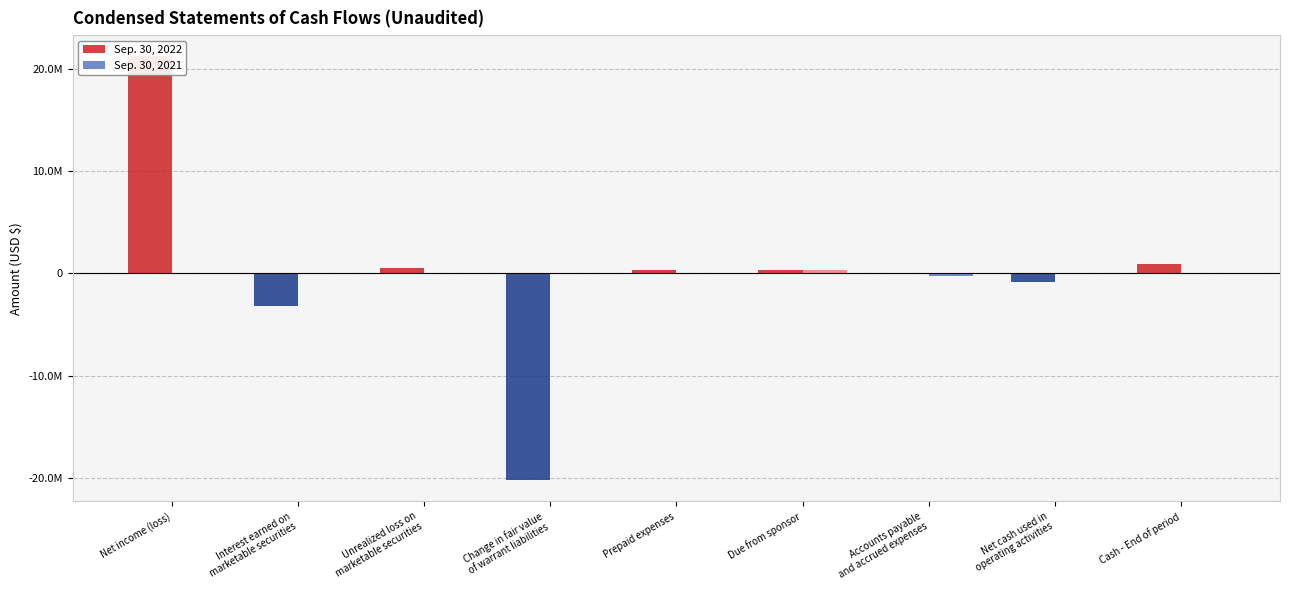

What is the difference between the second highest and minimum values in the Sep. 30, 2021 series?

282953